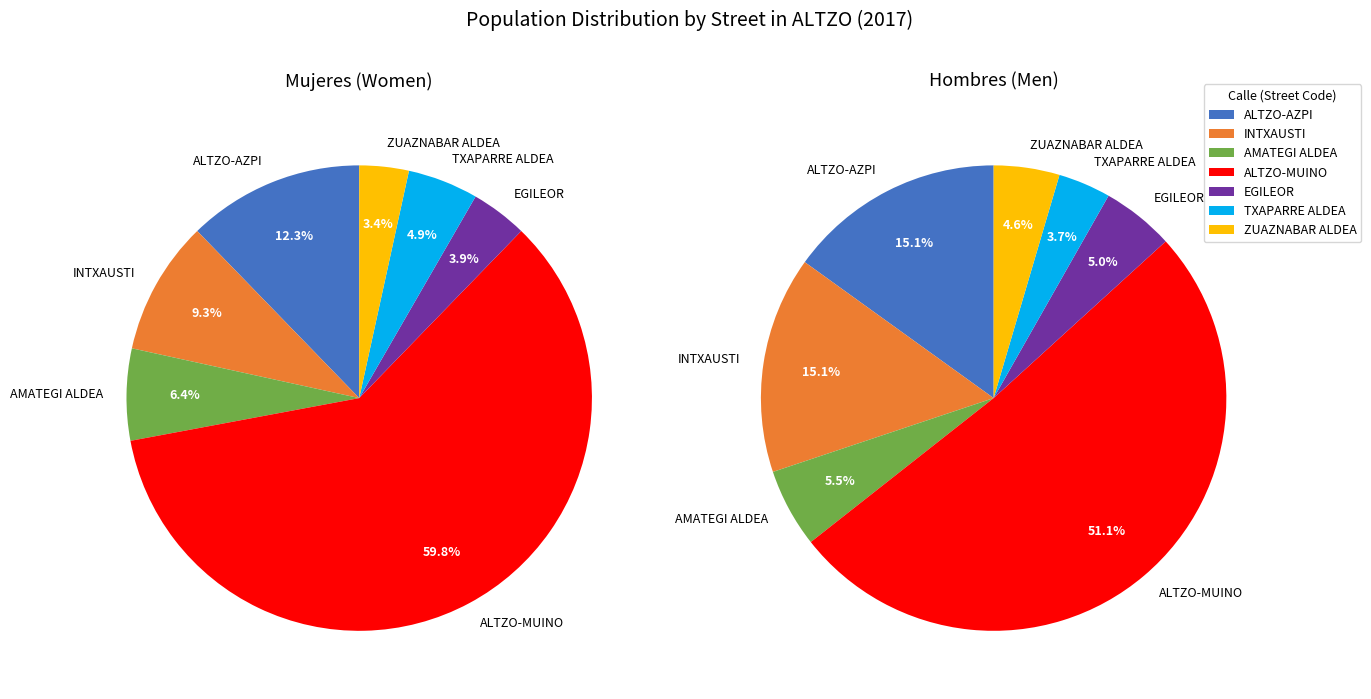

To the nearest percent, what is the average slice percentage?

14%